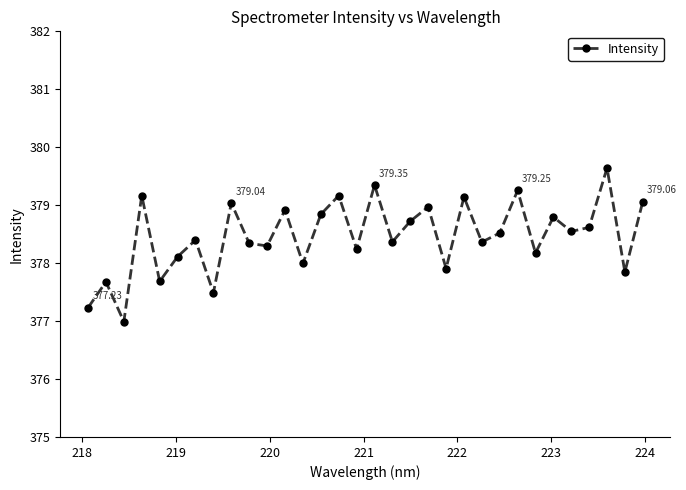

What is the average value?

378.5